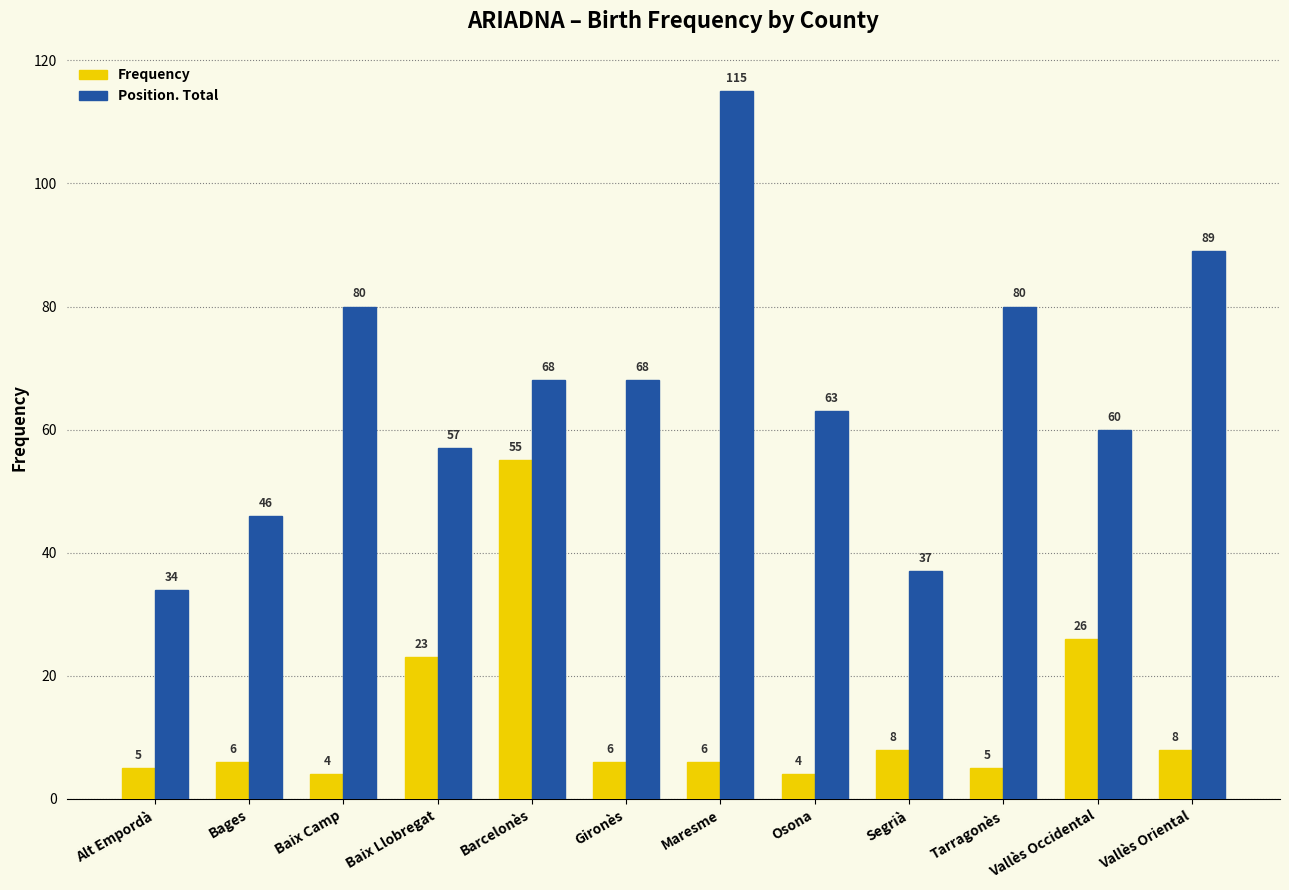

Rank the series by their average value, from highest to lowest.

Position. Total, Frequency